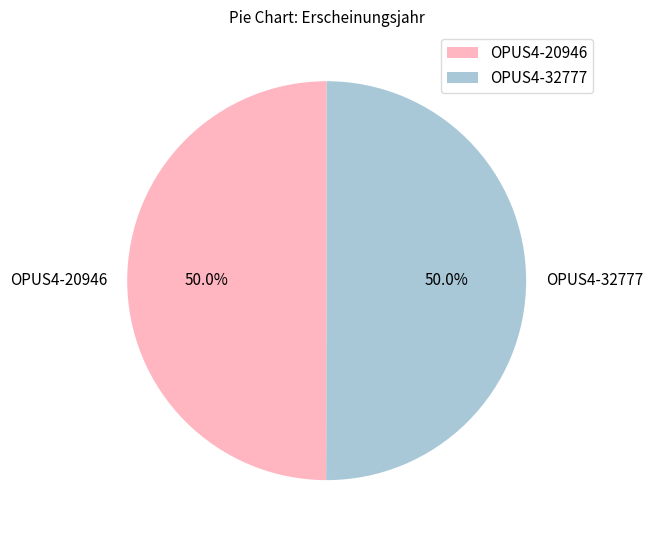

What is the ratio of the value at OPUS4-32777 to the value at OPUS4-20946?

1.0